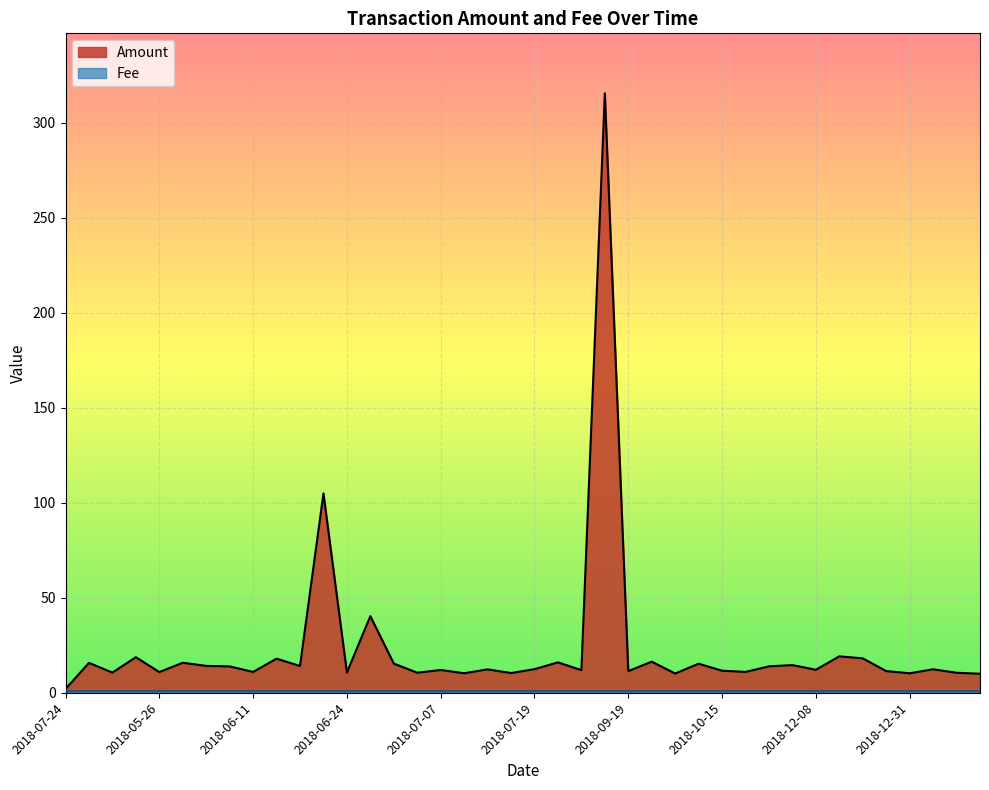

Is it true that Fee equals 1.0 at 2018-07-15?

True